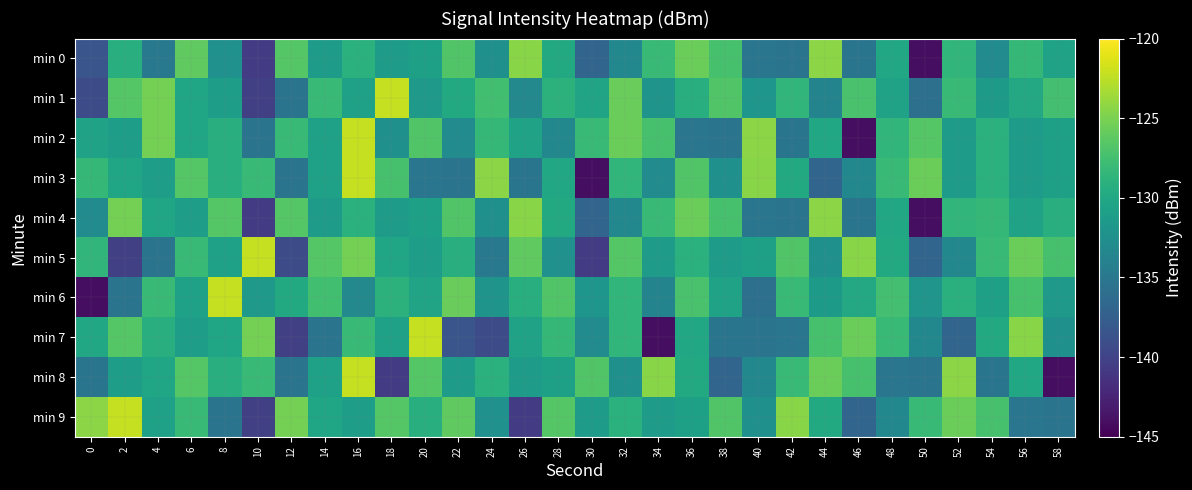

How many data points does each series have?

30